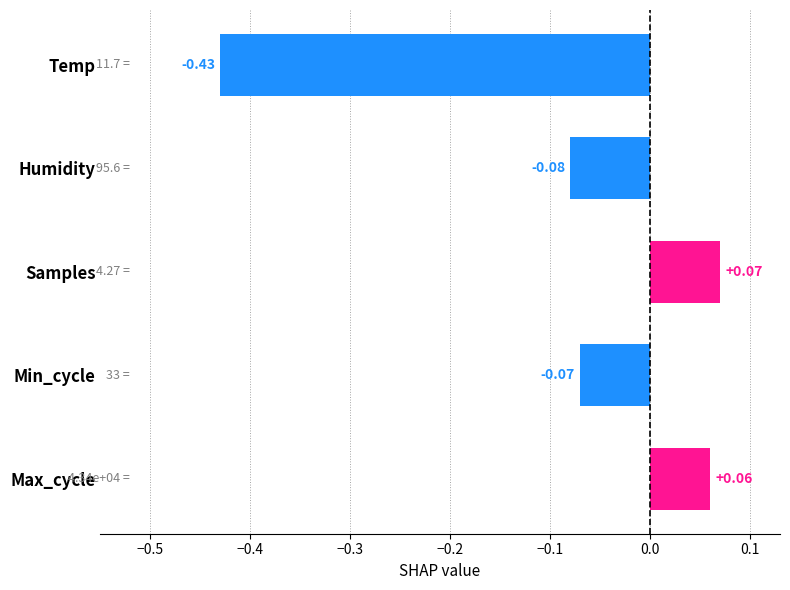

Rank the categories by value from lowest to highest.

Temp, Humidity, Min_cycle, Max_cycle, Samples